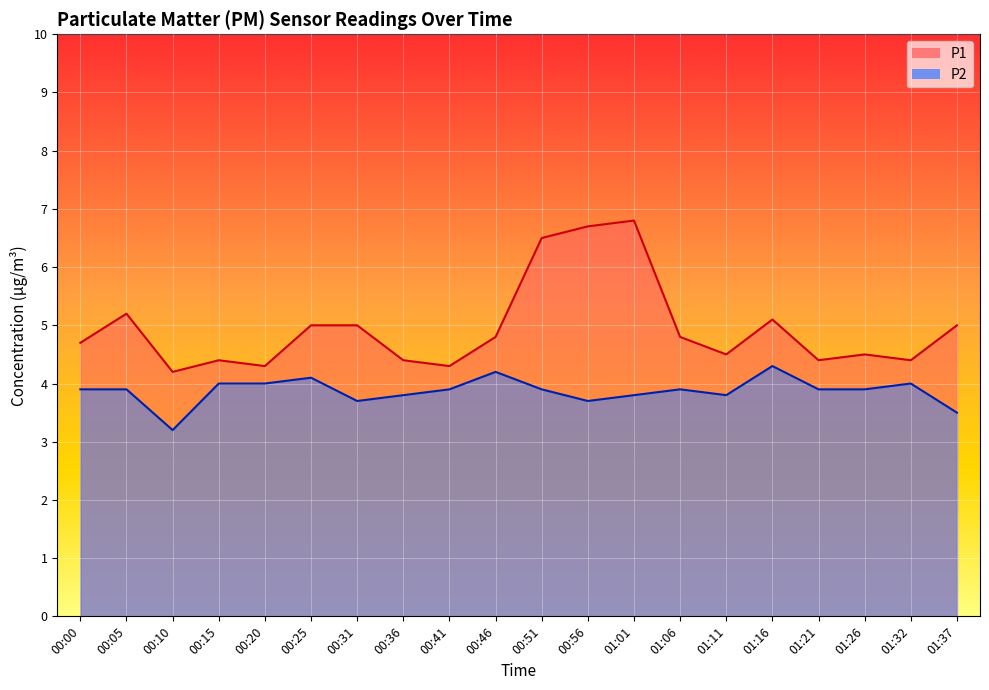

Which series has the widest spread of values?

P1